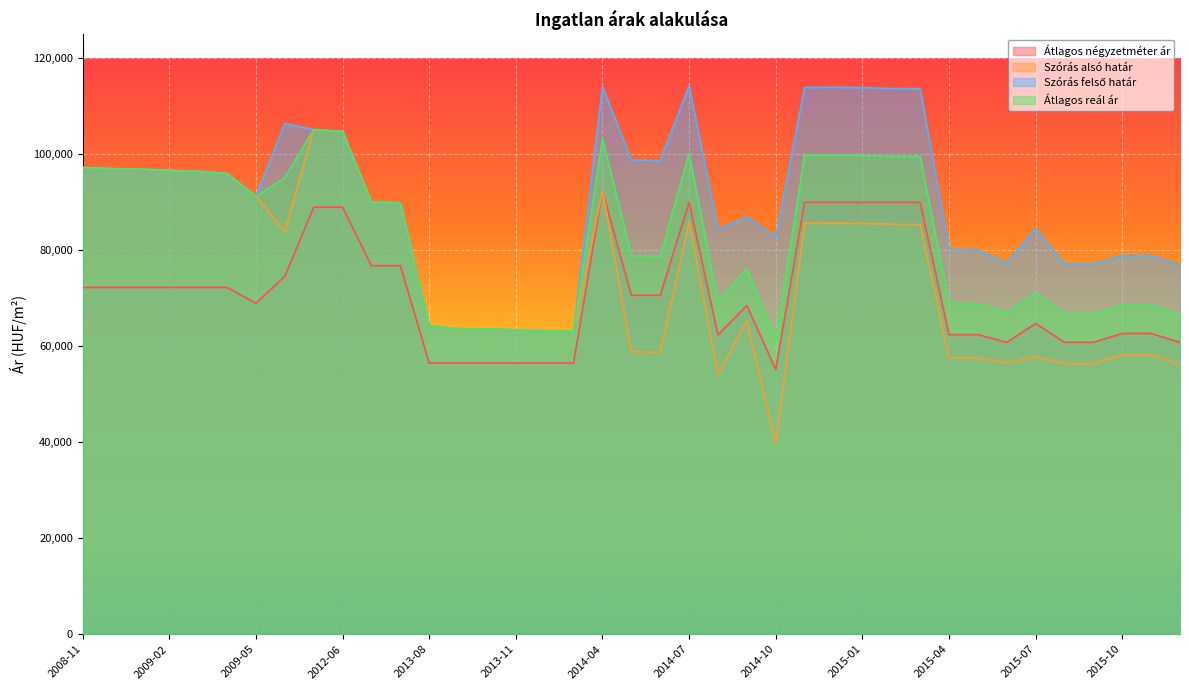

Which series has the largest total across all categories?

Szórás felső határ